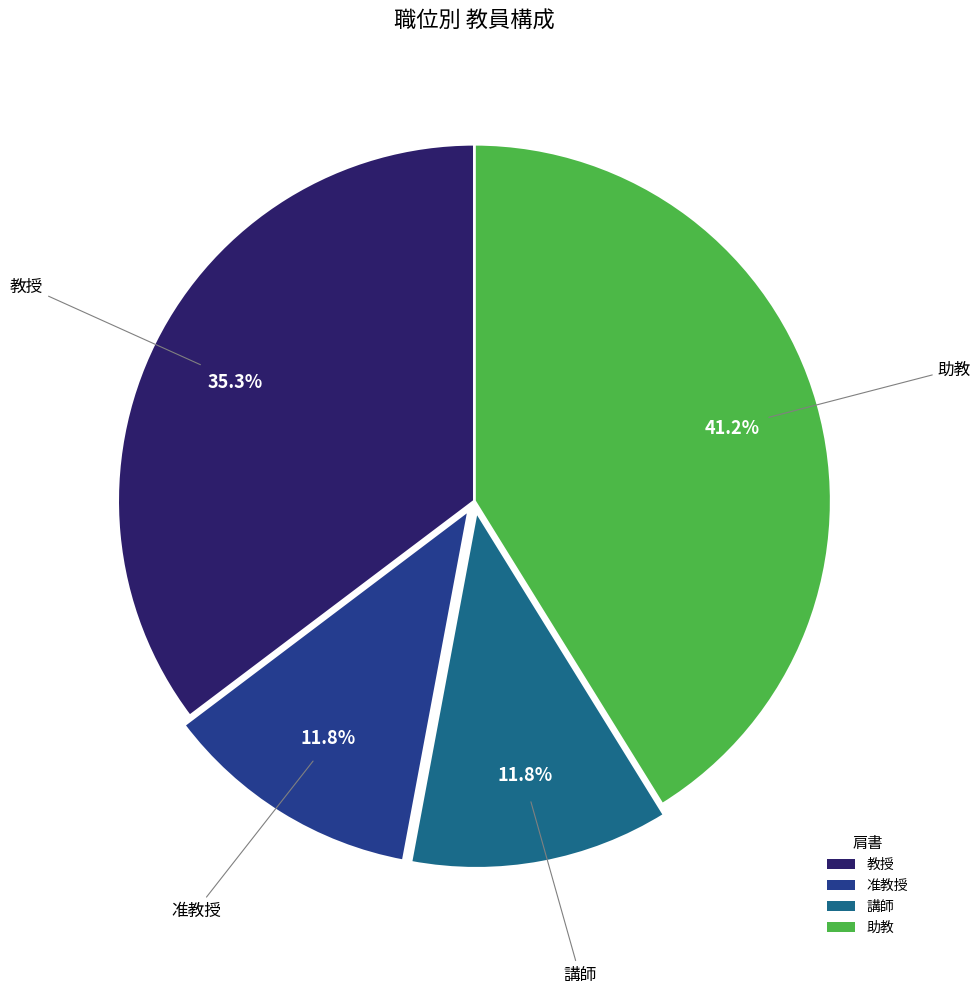

How many segments does this pie chart have?

4